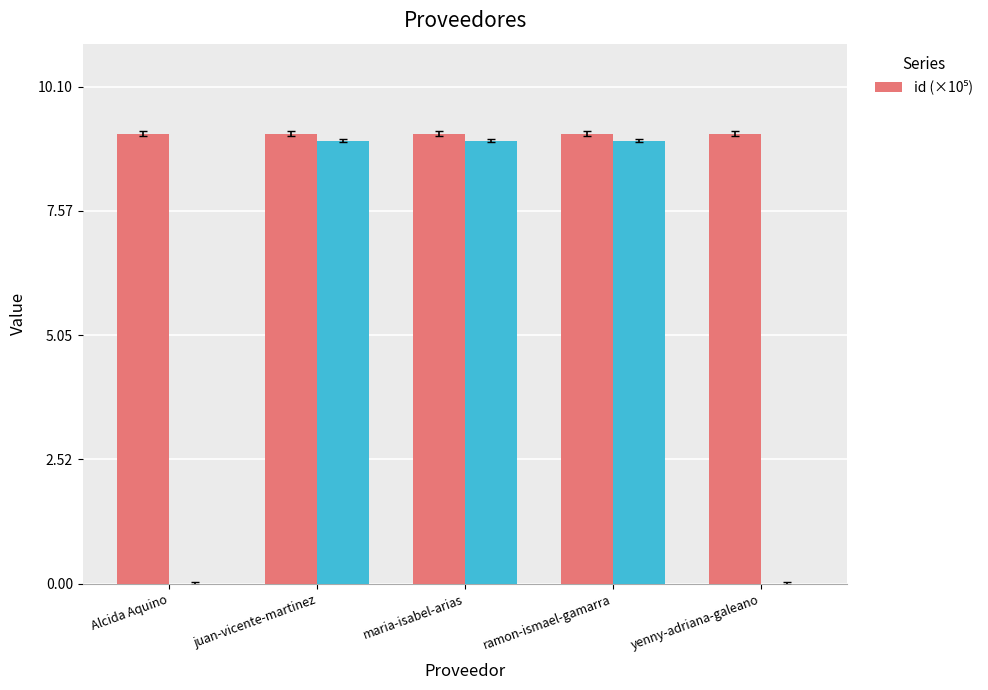

What is the label of the 3rd bar from the right?

maria-isabel-arias